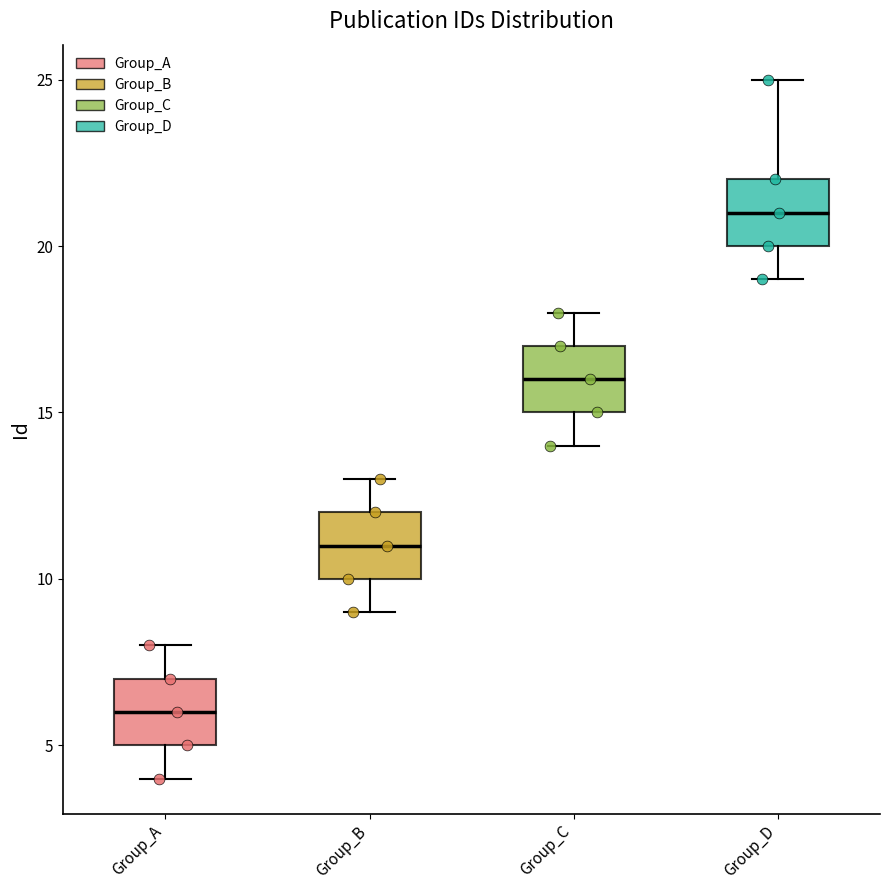

Which box's median line is the lowest?

Group_A